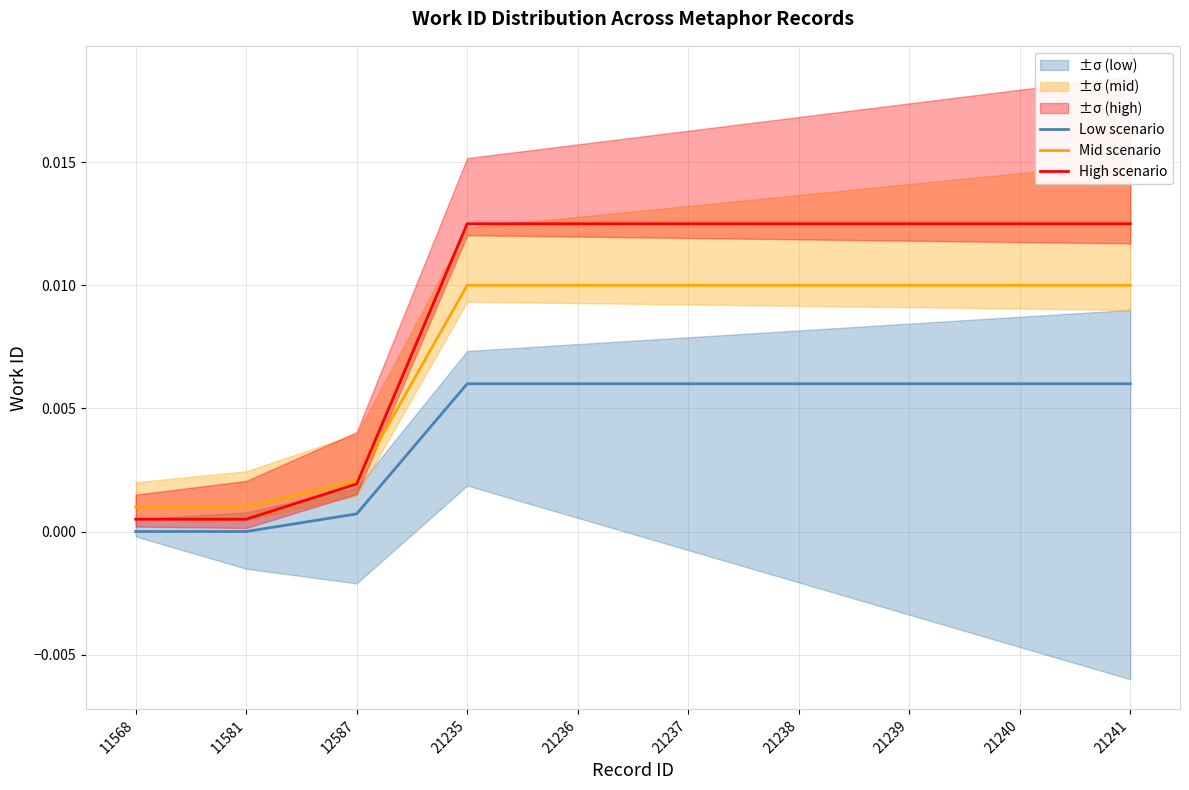

What is the sum of all High scenario values?

0.1